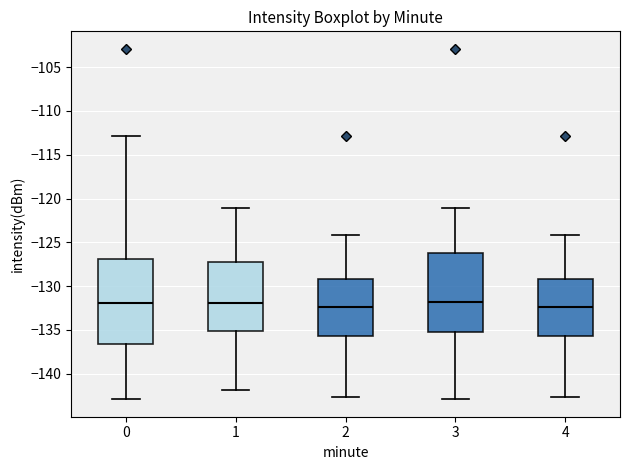

Where does the upper whisker of the box at x = 0 end on the y-axis? The values are not printed on the chart, so give them approximately, as read against the axis.

-113.0